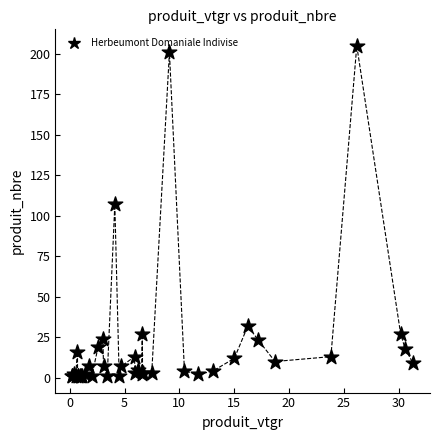

What Y value in the scatter plot is closest to 103?

107